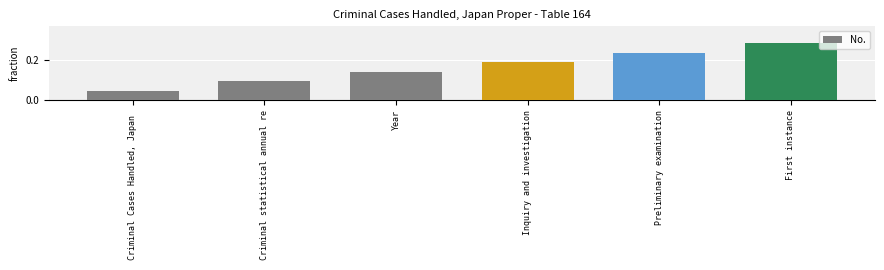

What position from the left is First instance?

6